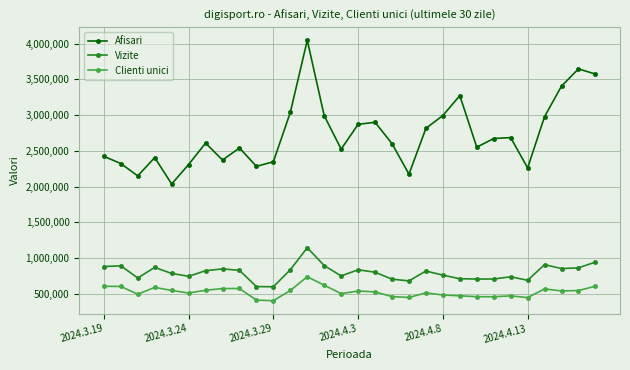

Which series has the largest range (max minus min)?

Afisari